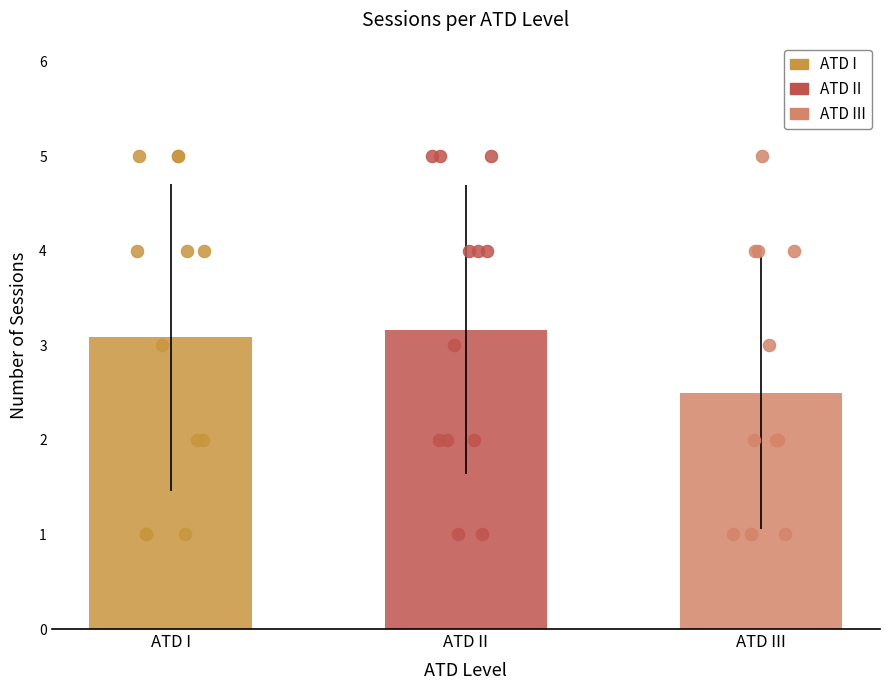

Which series contains the lowest Y value?

ATD I